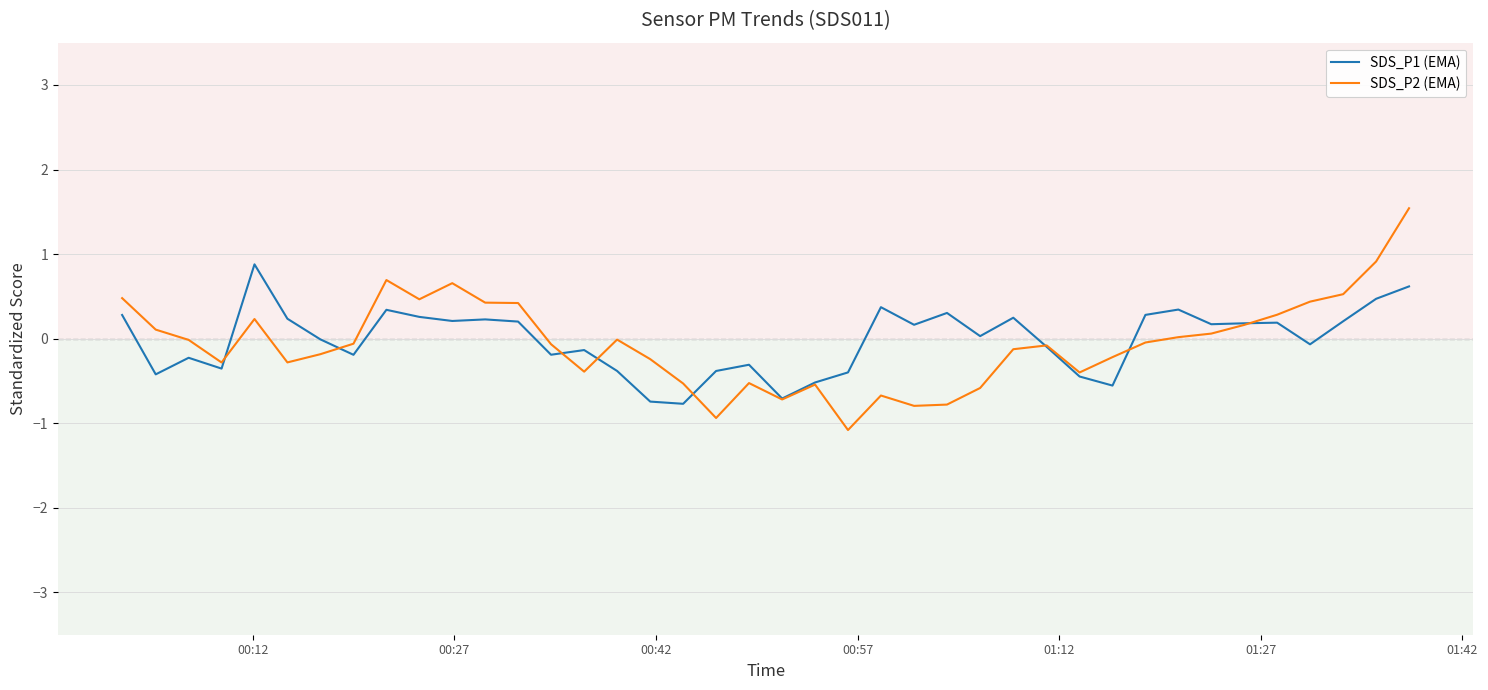

Which series has the largest range (max minus min)?

SDS_P2 (EMA)